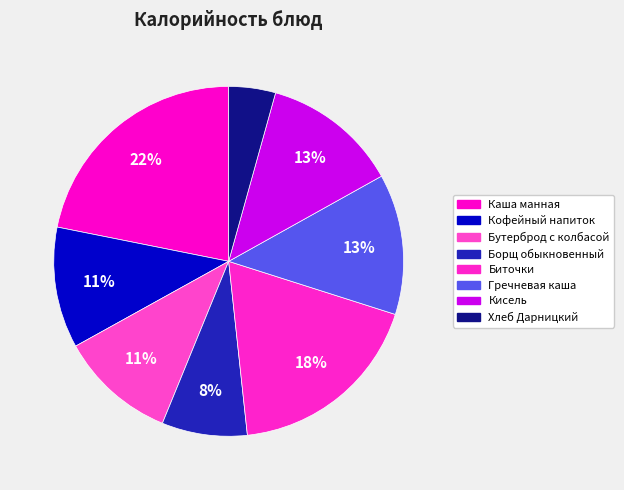

Count the number of slices in the pie.

8